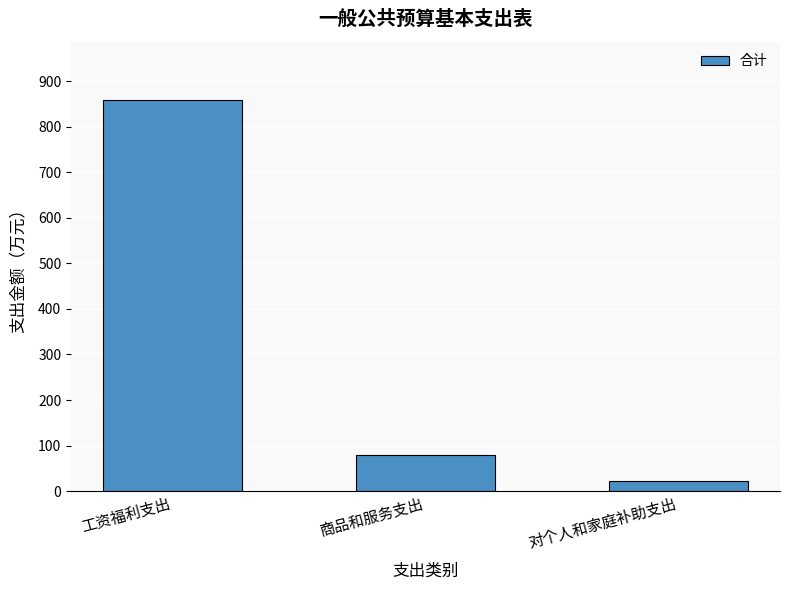

Between 对个人和家庭补助支出 and 工资福利支出, which is larger?

工资福利支出